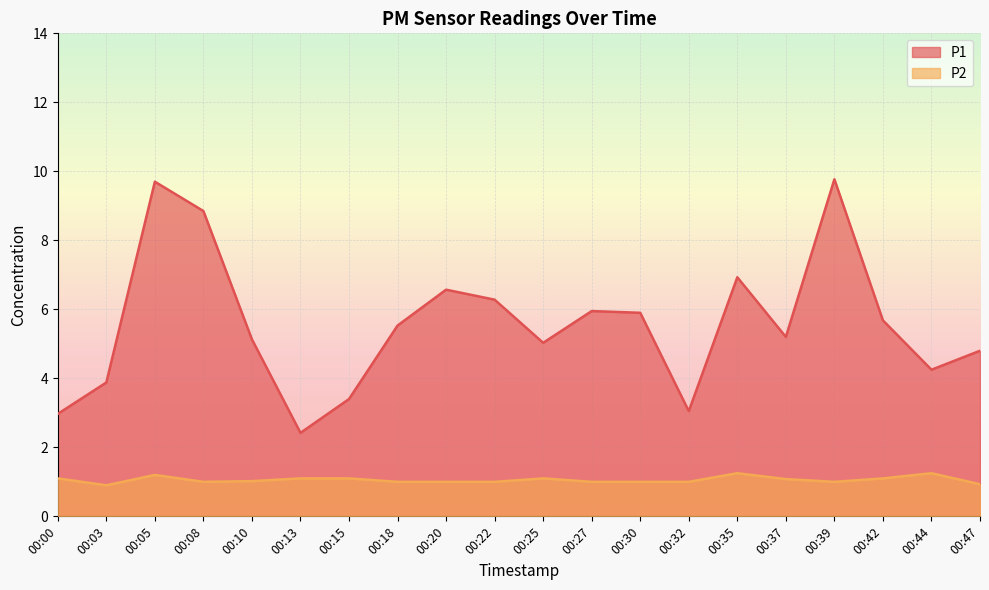

List the series in order of their peak value, lowest first.

P2, P1